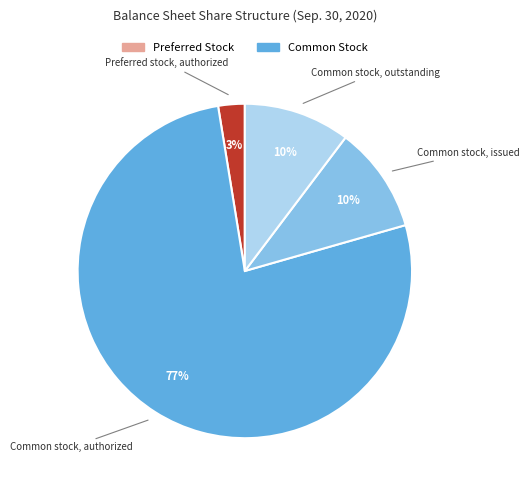

Is there any slice that represents more than half of the pie?

Yes